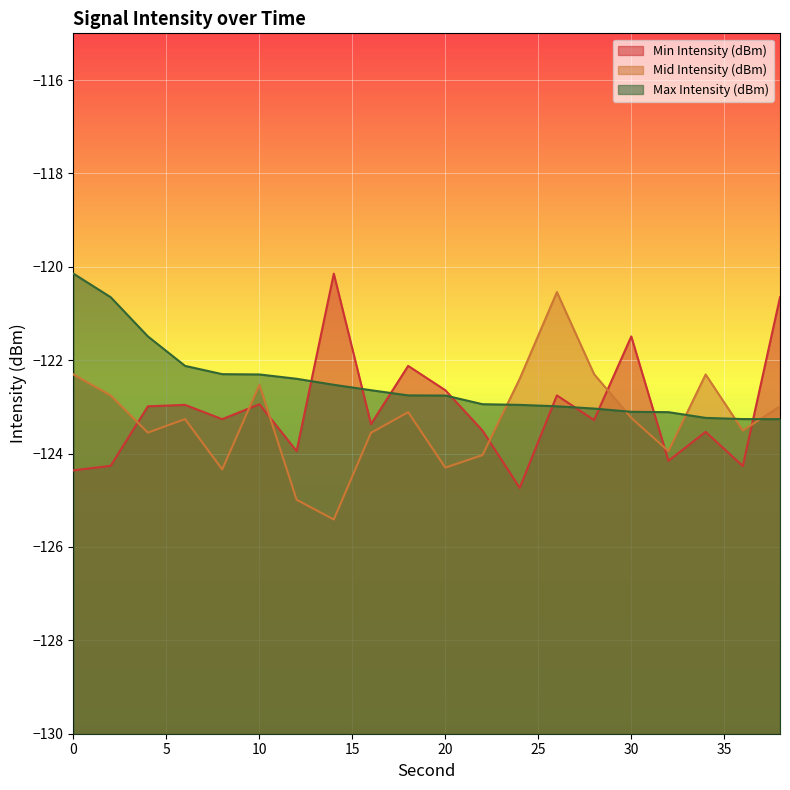

What is the maximum value shown in the chart?

-120.1